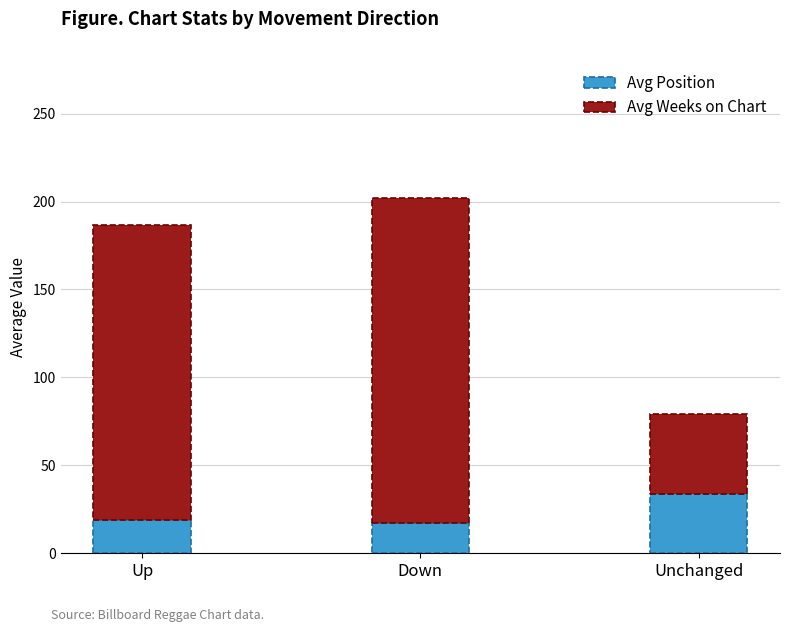

At which label does Avg Position reach its peak?

Unchanged